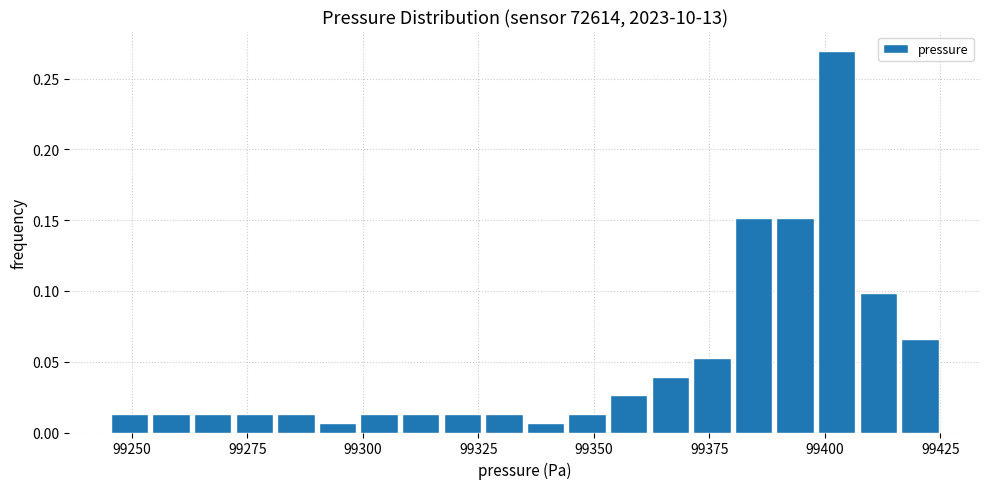

Read against the x-axis, roughly where is the centre of the tallest bar?

99405